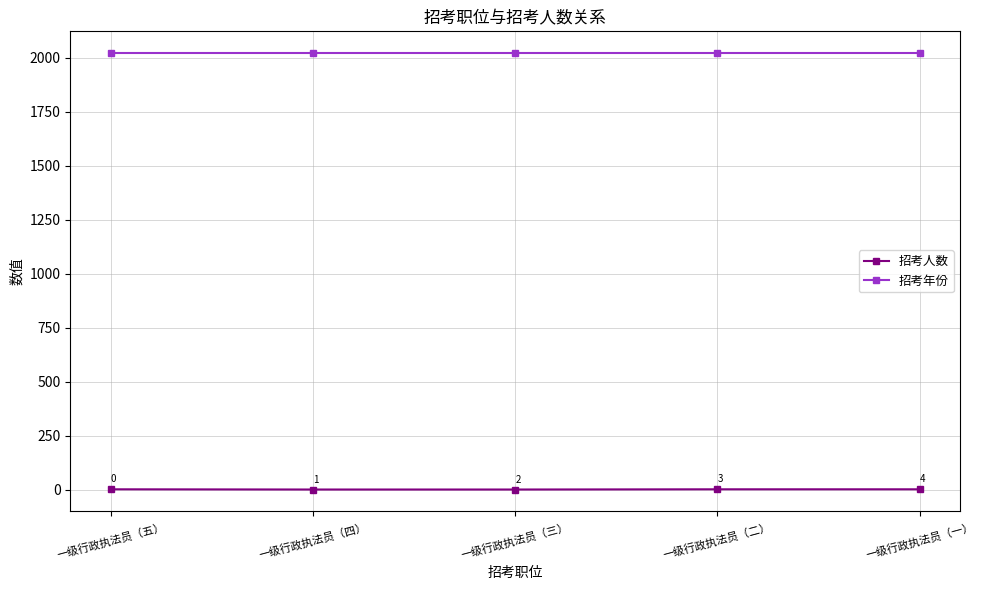

What are all the series names shown in the legend?

招考人数, 招考年份